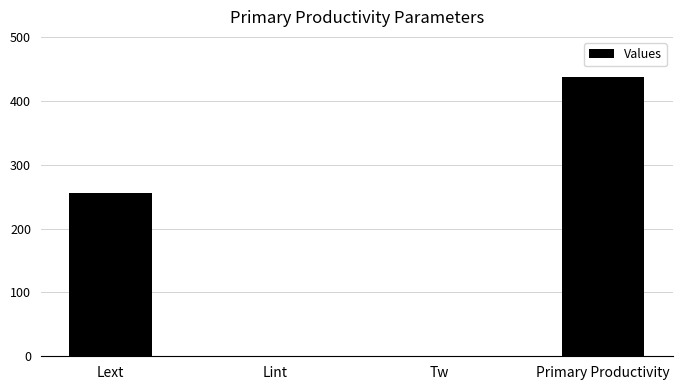

The chart shows a value of -218.1 at Lint. True or false?

False